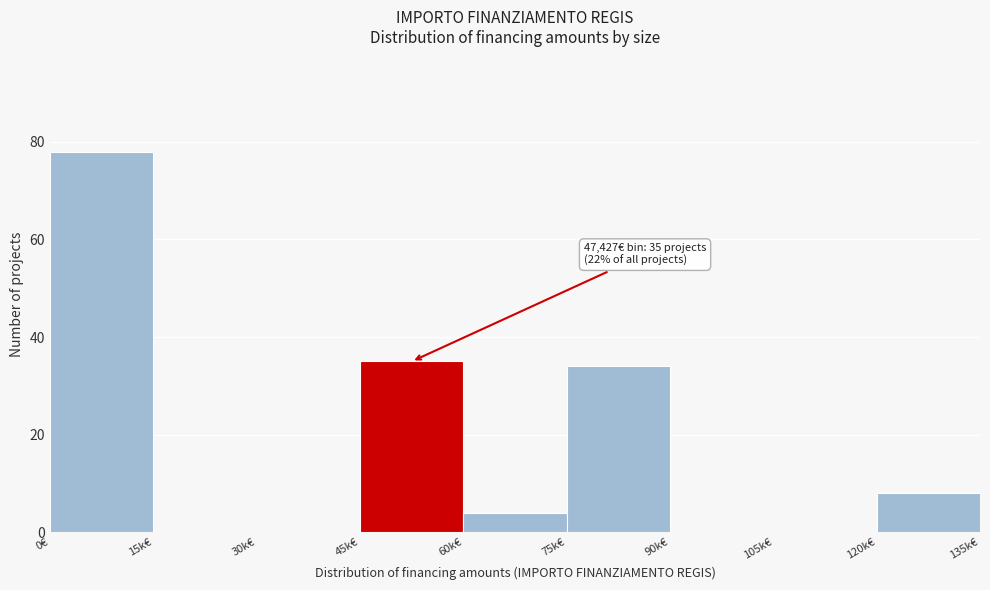

Reading left to right, what are all the values shown in this chart?

0€=78	15k€=0	30k€=0	45k€=35	60k€=4	75k€=34	90k€=0	105k€=0	120k€=8